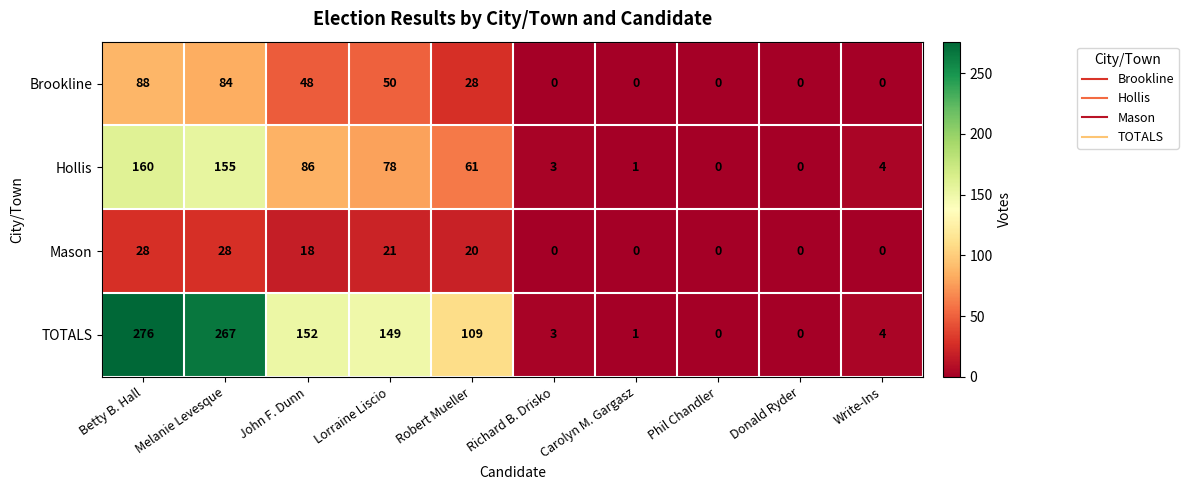

Is the value of Hollis at Melanie Levesque greater than the value of TOTALS at Robert Mueller?

Yes